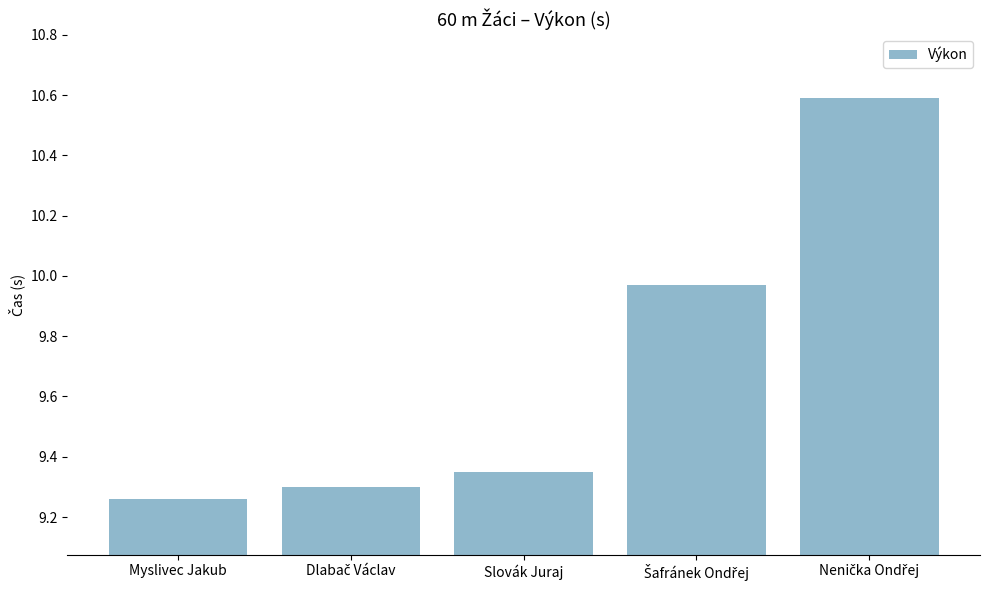

What is the value of the 5th bar from the left?

10.6